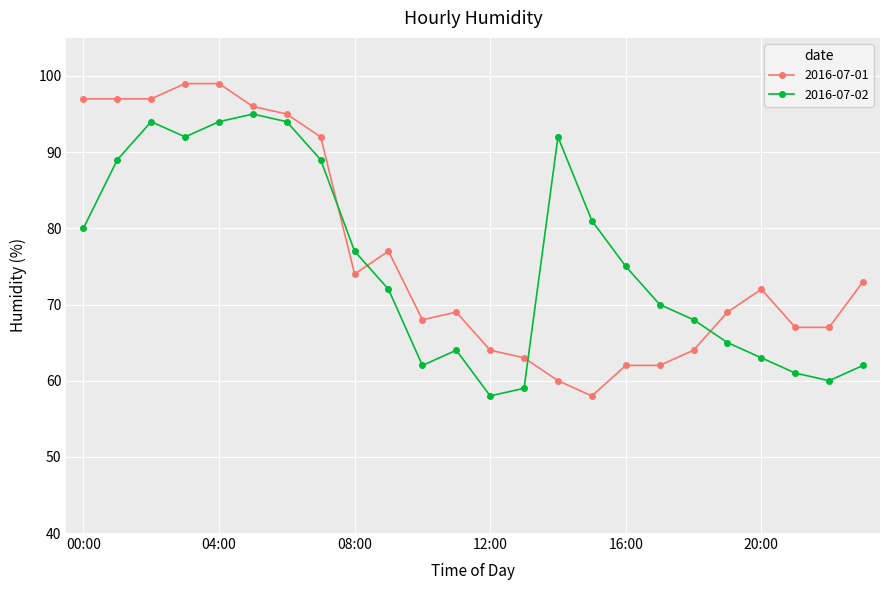

Does the chart display data point markers on the line(s)?

Yes